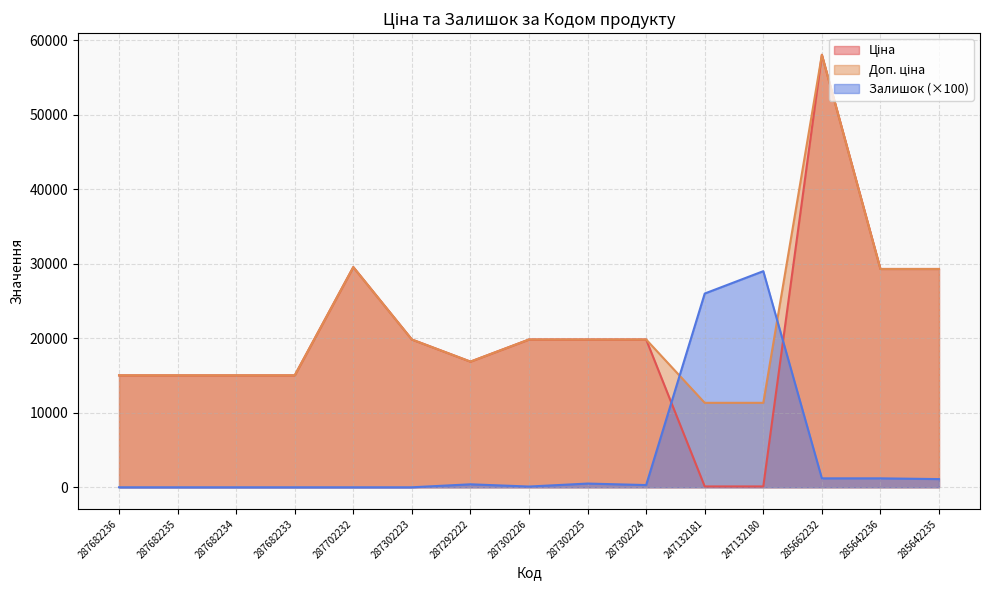

What is the total value across all series at 287702232?

59097.9